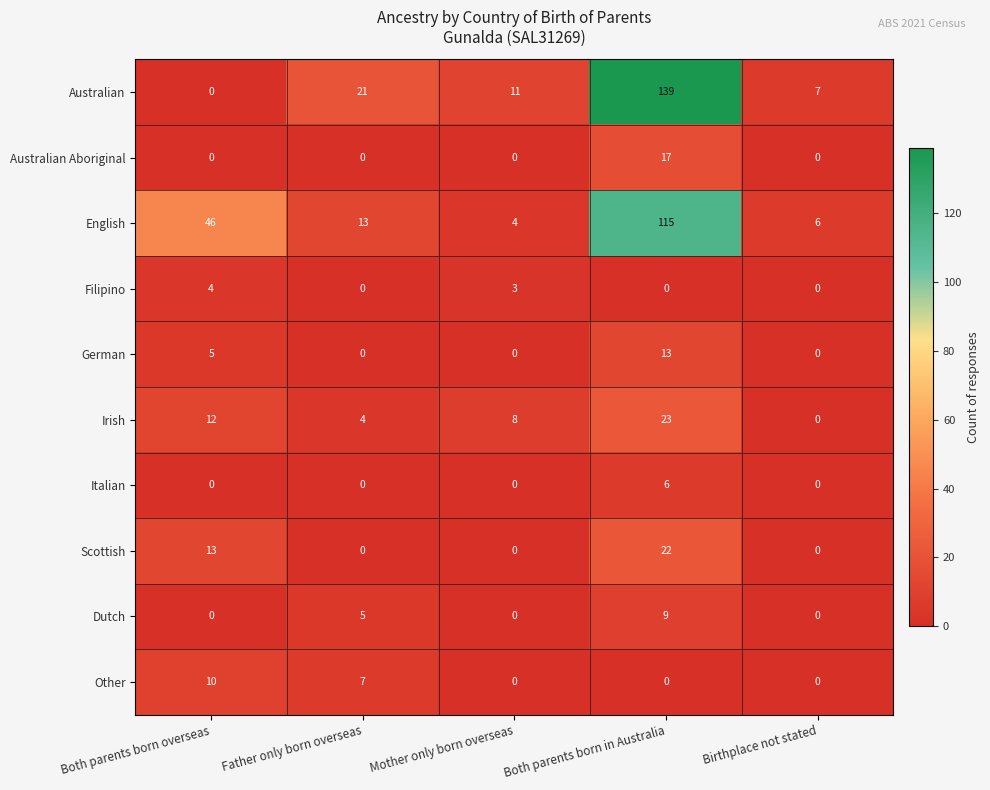

What is the difference between the second highest and minimum values in the Irish series?

12